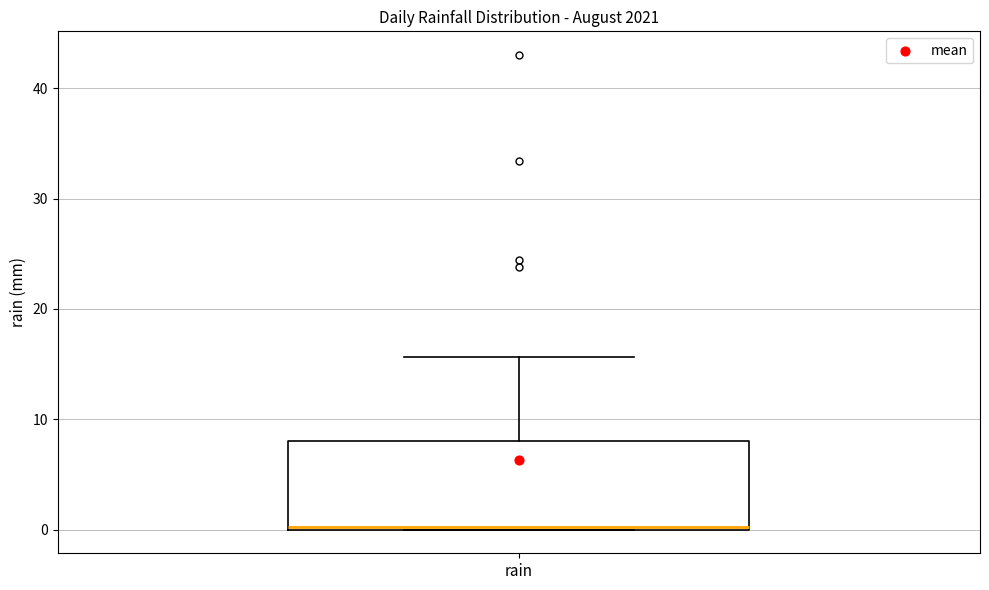

Transcribe this box plot: give where the median line is, the range the box spans, and where the two whiskers end, as read against the y-axis. The values are not printed on the chart, so give them approximately, as read against the axis.

median 0, box 0 to 8, whiskers 0 to 16